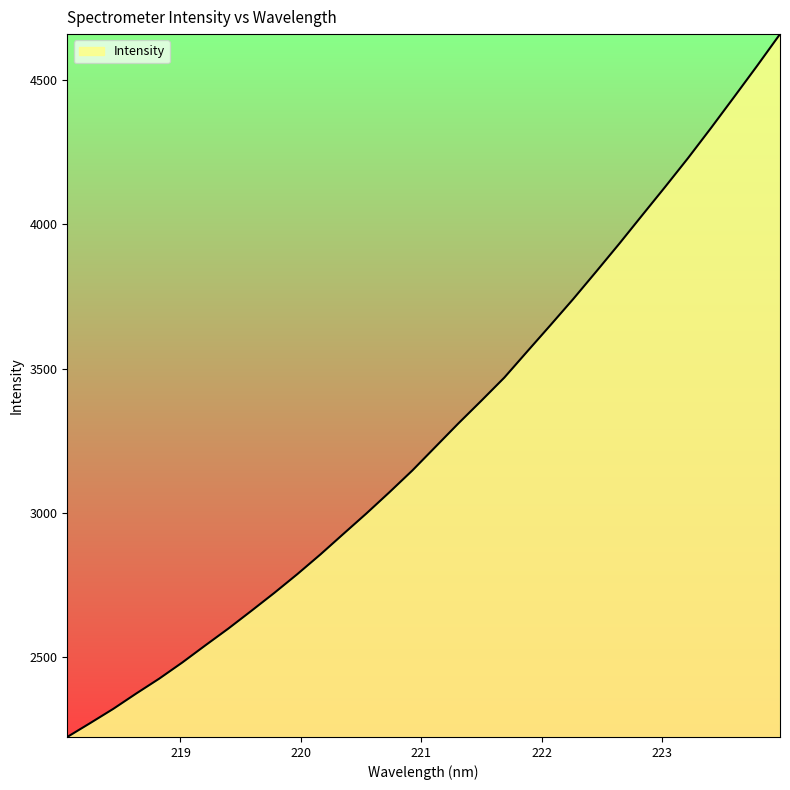

True or false: the data has more than 0 interior local peaks.

False